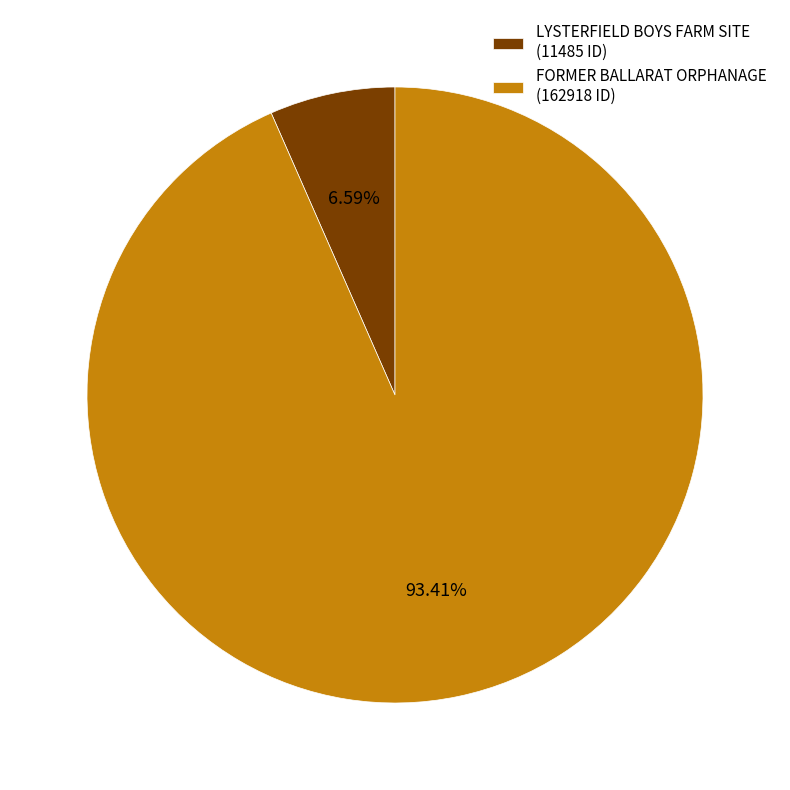

Which category accounts for the majority?

FORMER BALLARAT ORPHANAGE